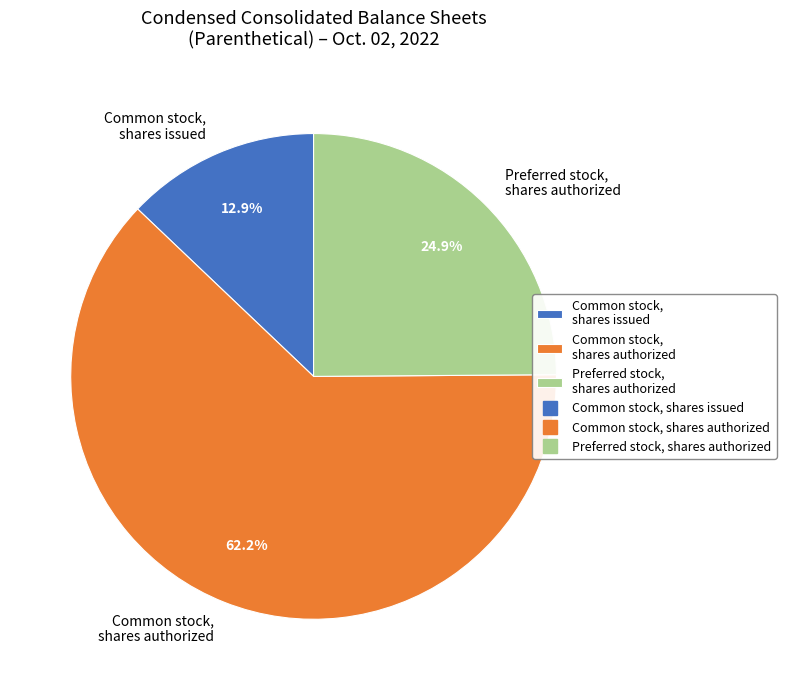

What percentage is NOT represented by Common stock, shares authorized?

37.8%